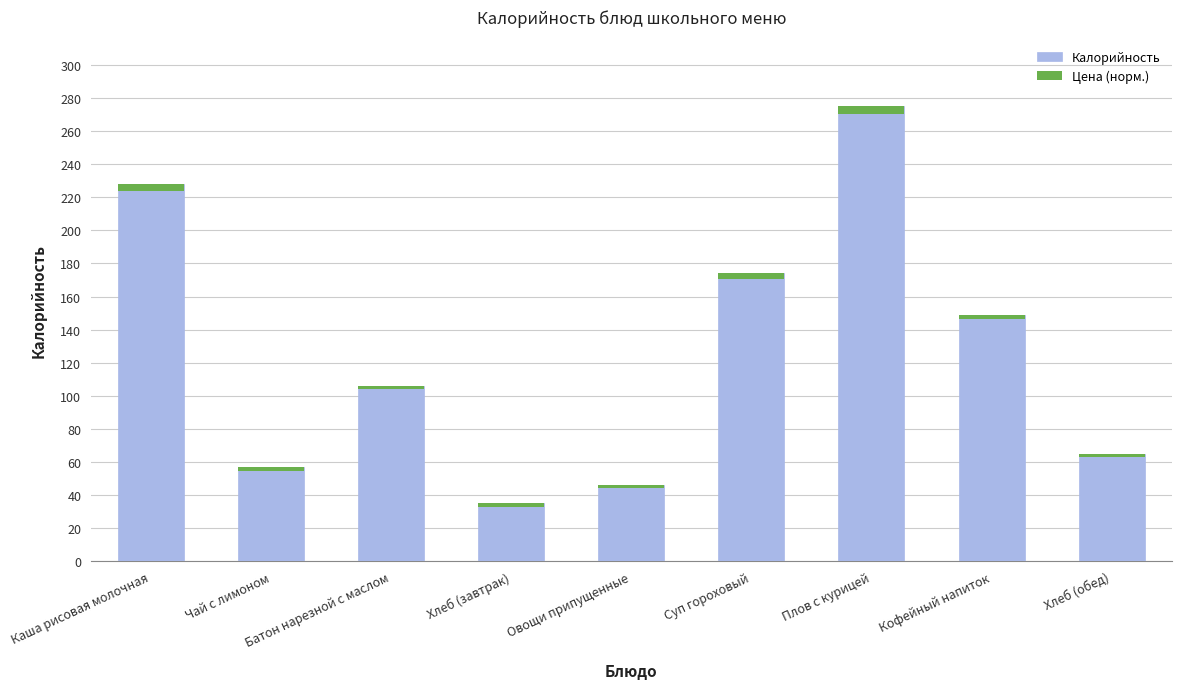

Does the chart contain stacked bars?

No